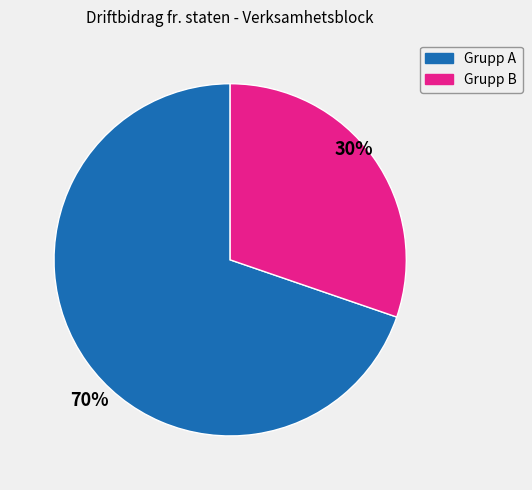

Does any single category account for the majority?

Yes